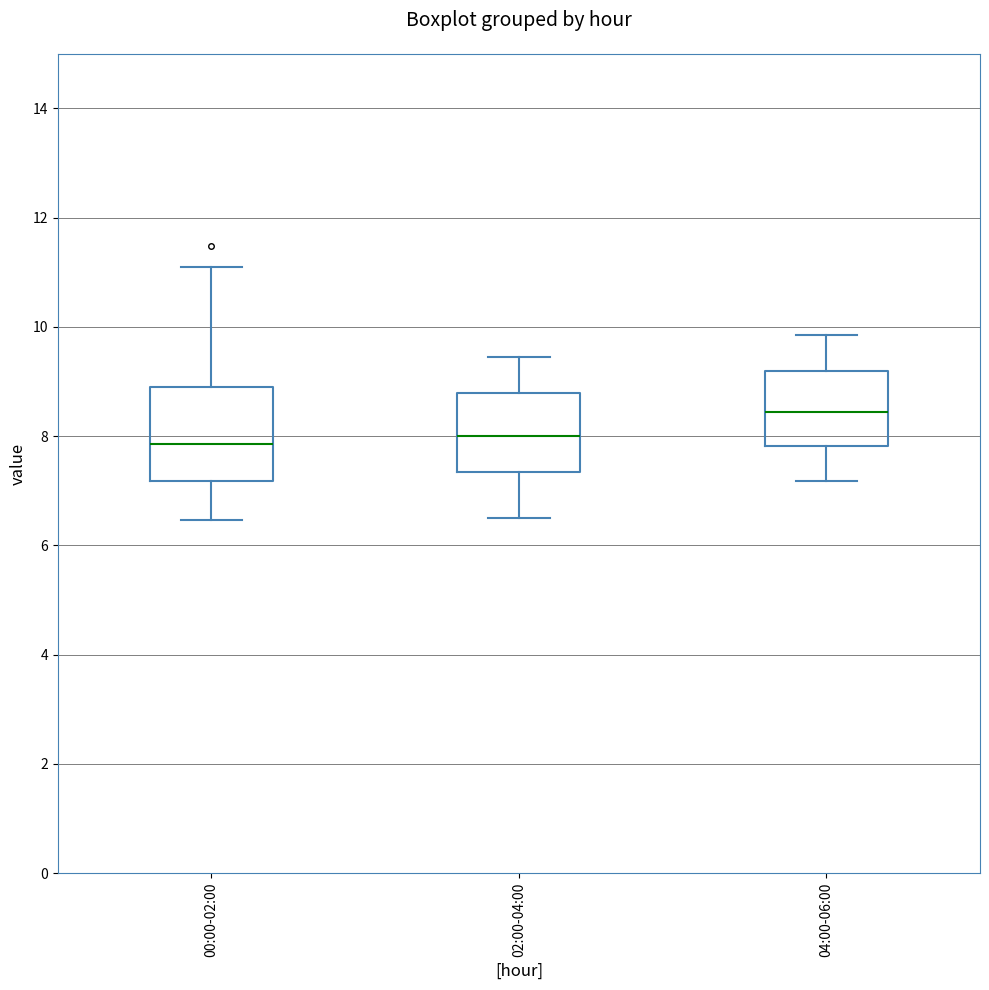

Where is the upper edge of the box for 02:00-04:00 on the y-axis? The values are not printed on the chart, so give them approximately, as read against the axis.

8.8